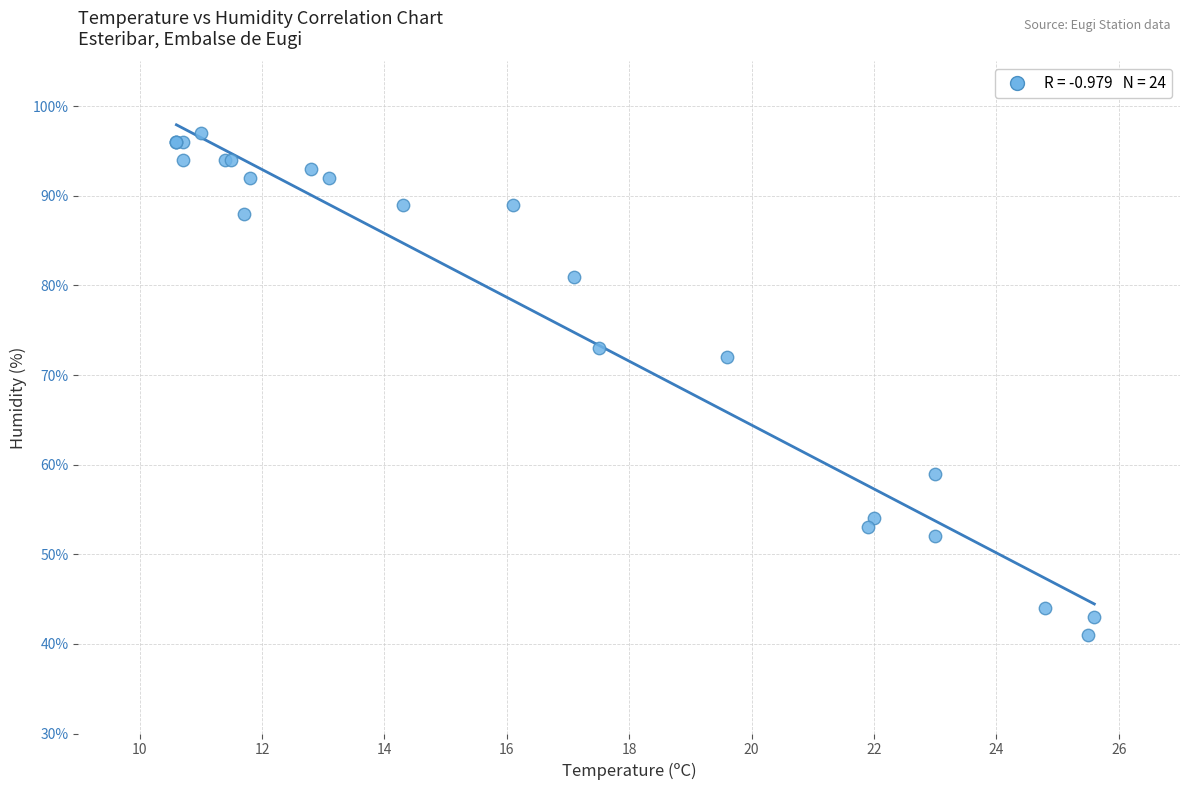

What Y value in the scatter plot is closest to 69?

72